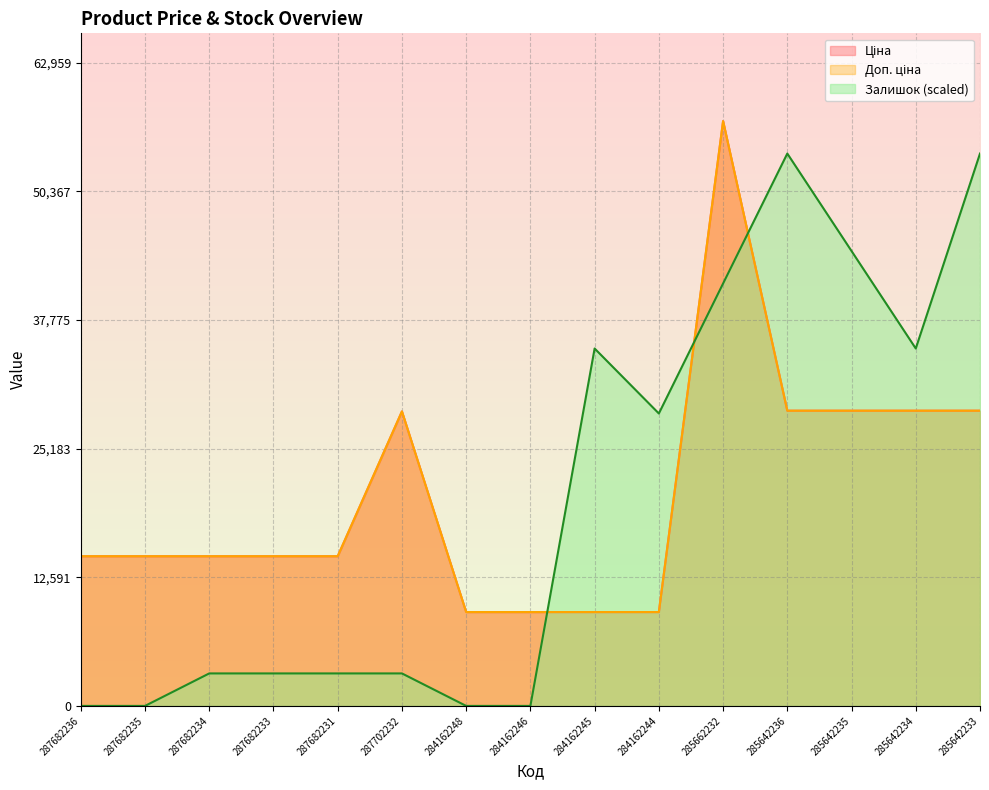

At how many categories does at least one series exceed 33444?

6